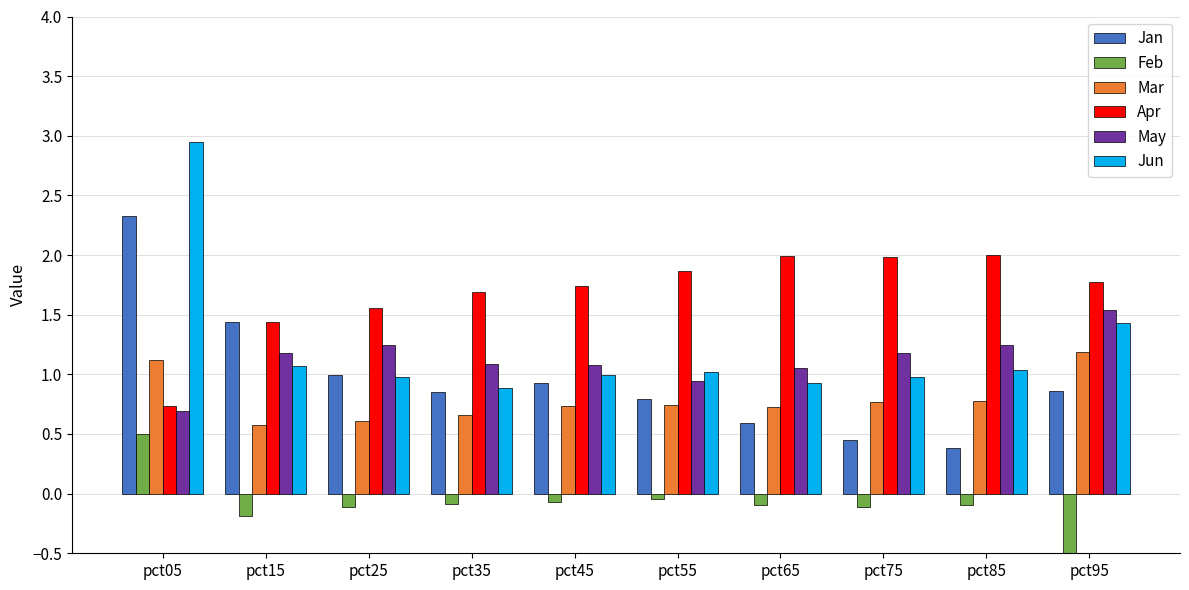

Is it true that Jun equals 0.6 at pct25?

False